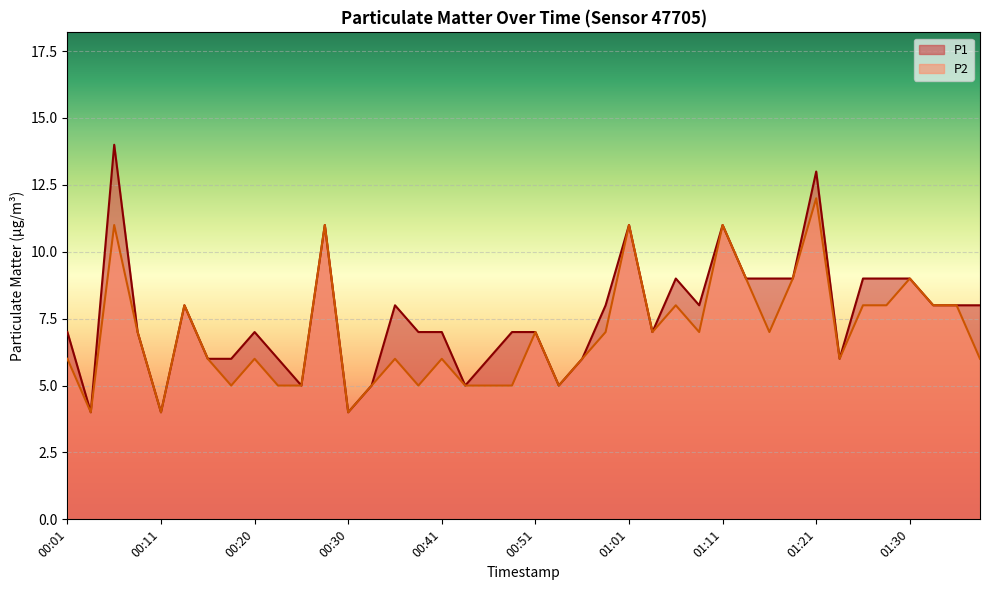

Between 00:20 and 00:33, which series saw the biggest shift?

P1